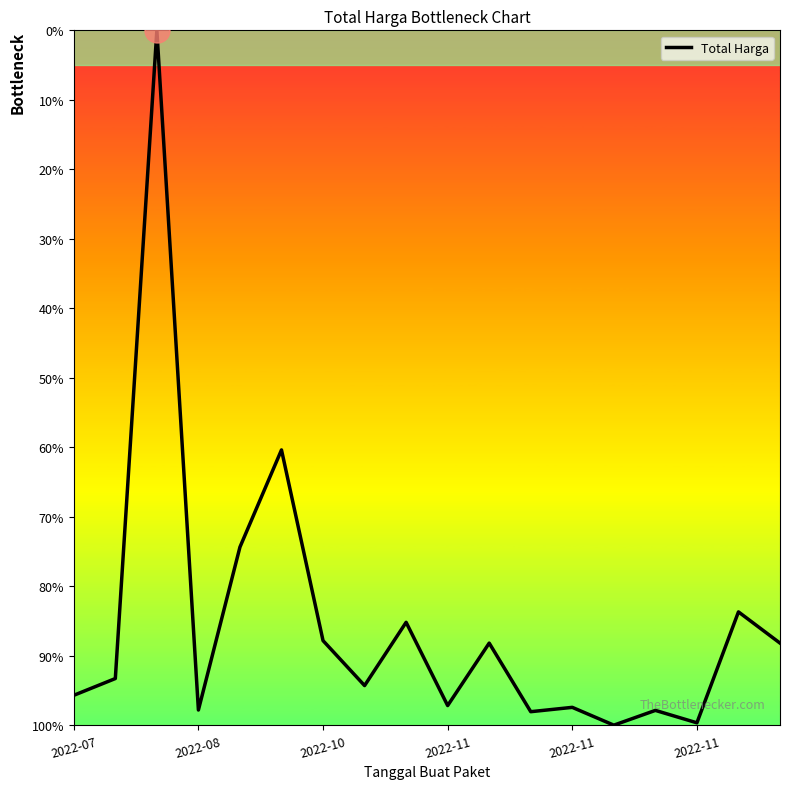

What is the maximum value shown in the chart?

100.0